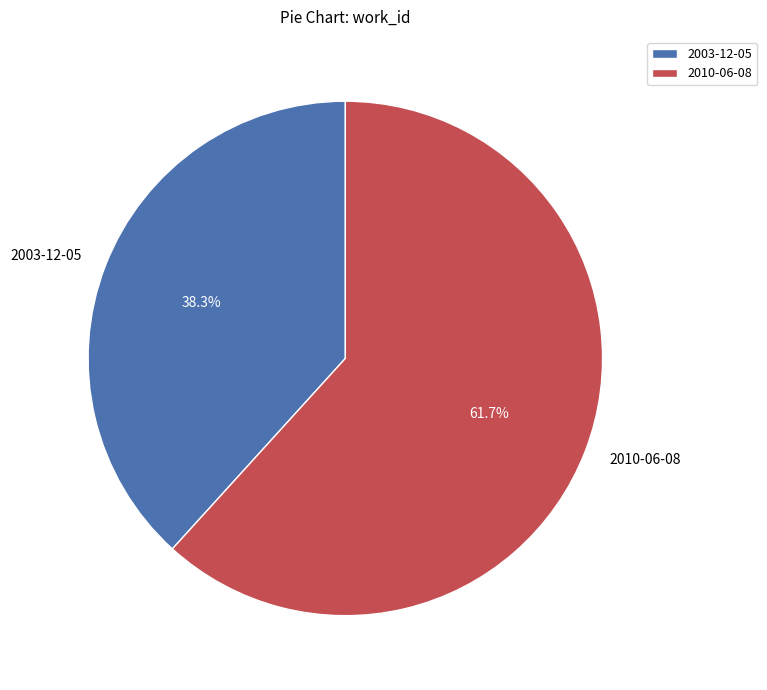

Is there a majority slice in this chart?

Yes